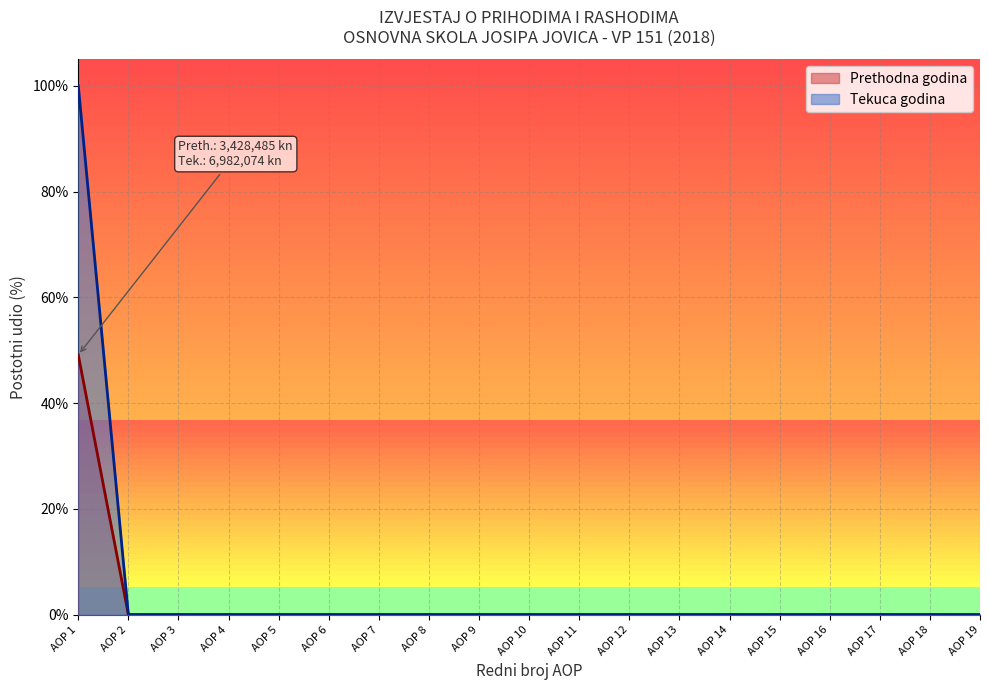

What is the difference between the maximum and second lowest values in the Ostvareno u izvještajnom razdoblju prethodne godine series?

49.1